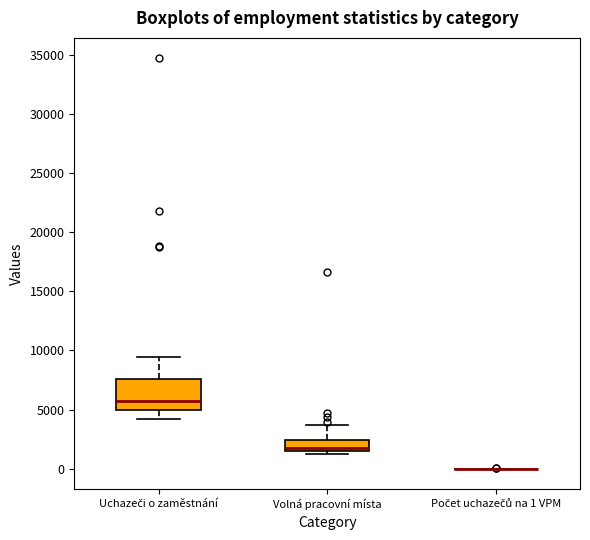

Which box is the tallest, from its lower edge to its upper edge?

Uchazeči o zaměstnání